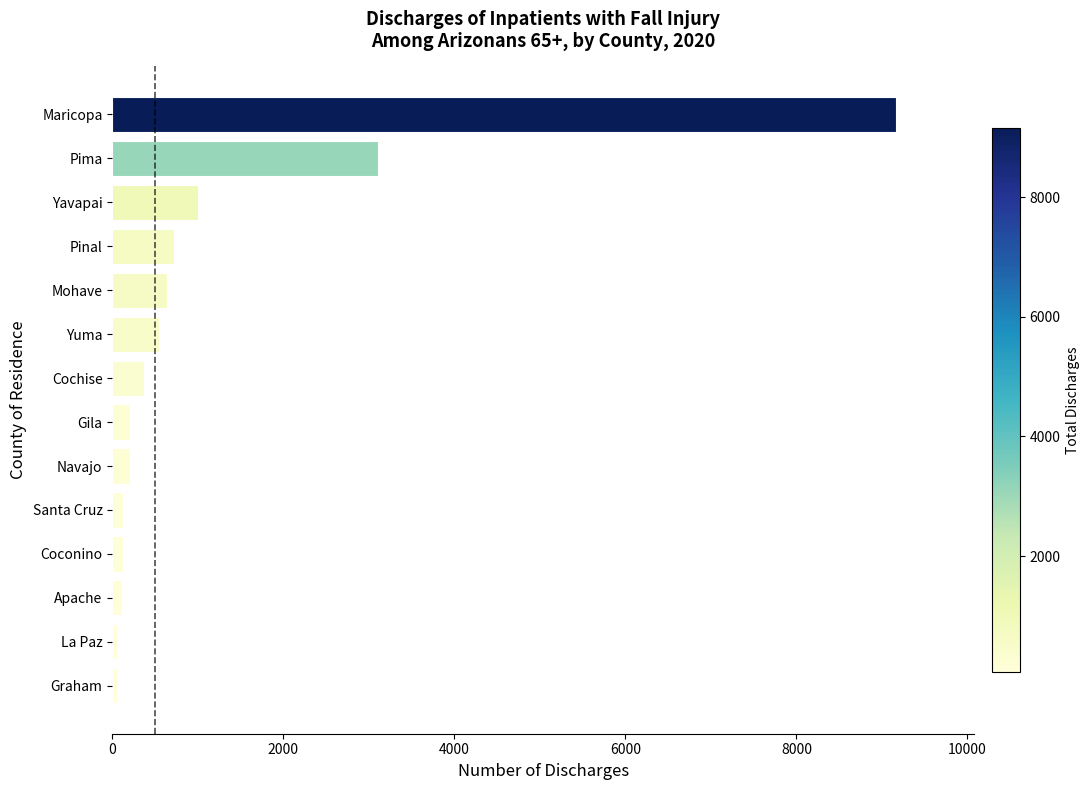

Which label corresponds to the largest value in the chart?

Maricopa